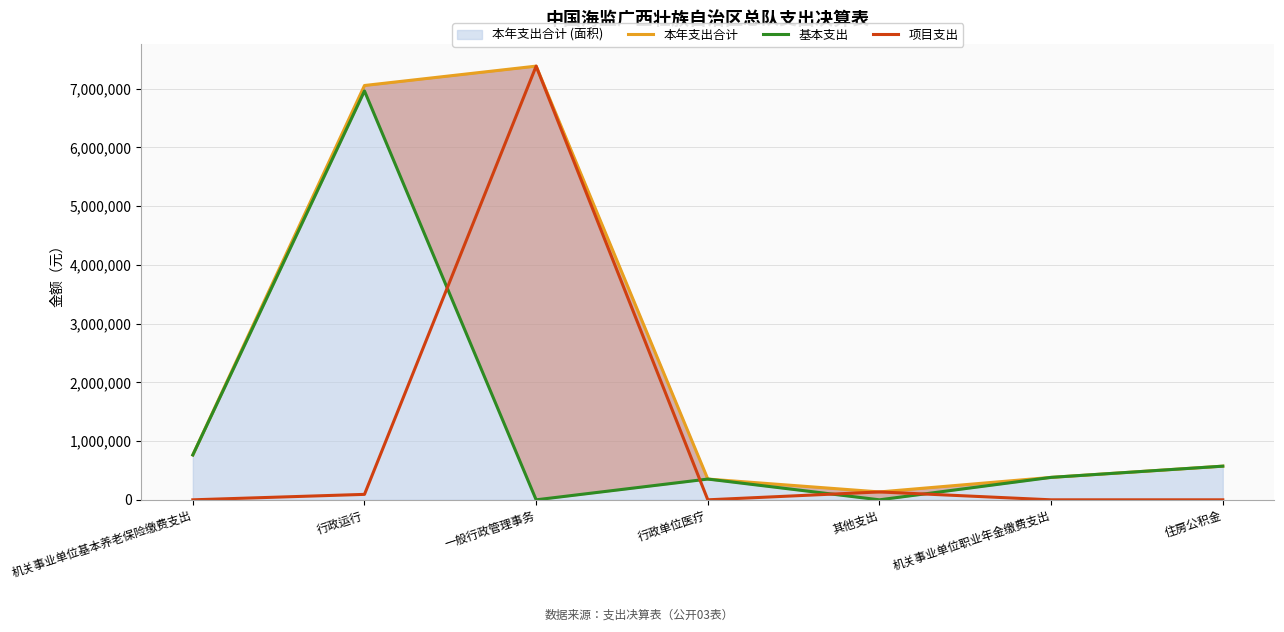

Between 机关事业单位基本养老保险缴费支出 and 住房公积金, which series saw the biggest shift?

本年支出合计